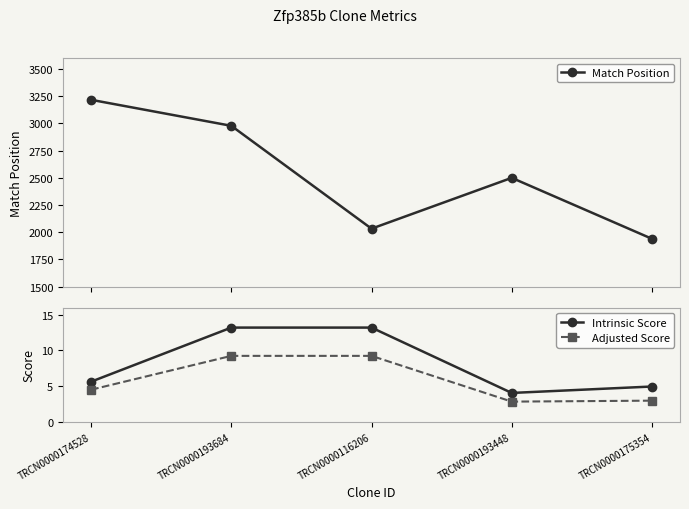

At which label does Intrinsic Score first exceed 5?

TRCN0000174528